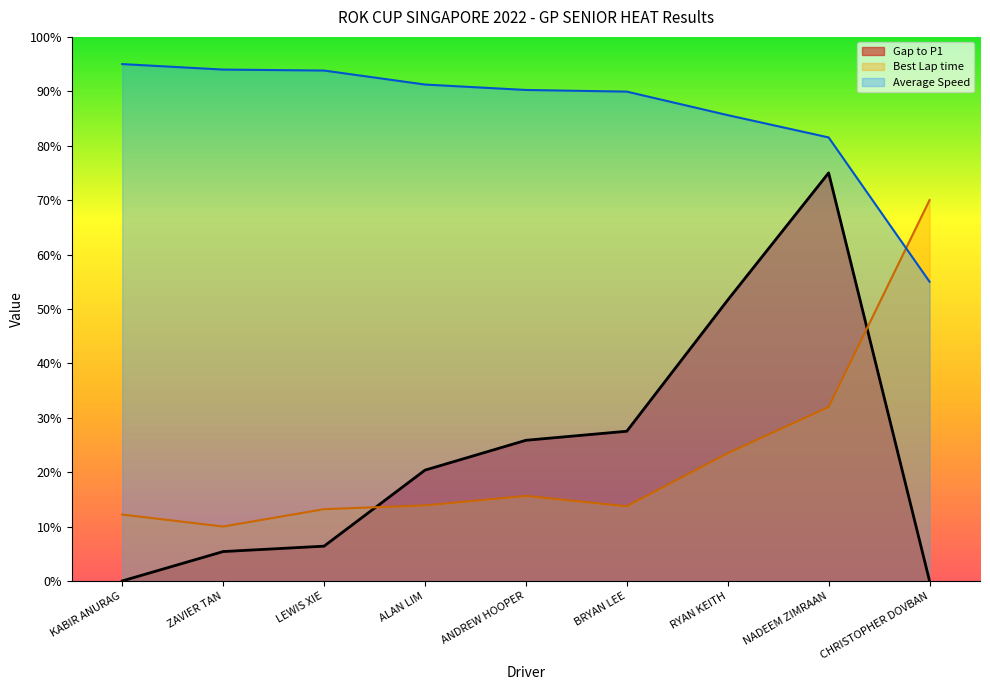

What is the label of the 5th point from the right?

ANDREW HOOPER